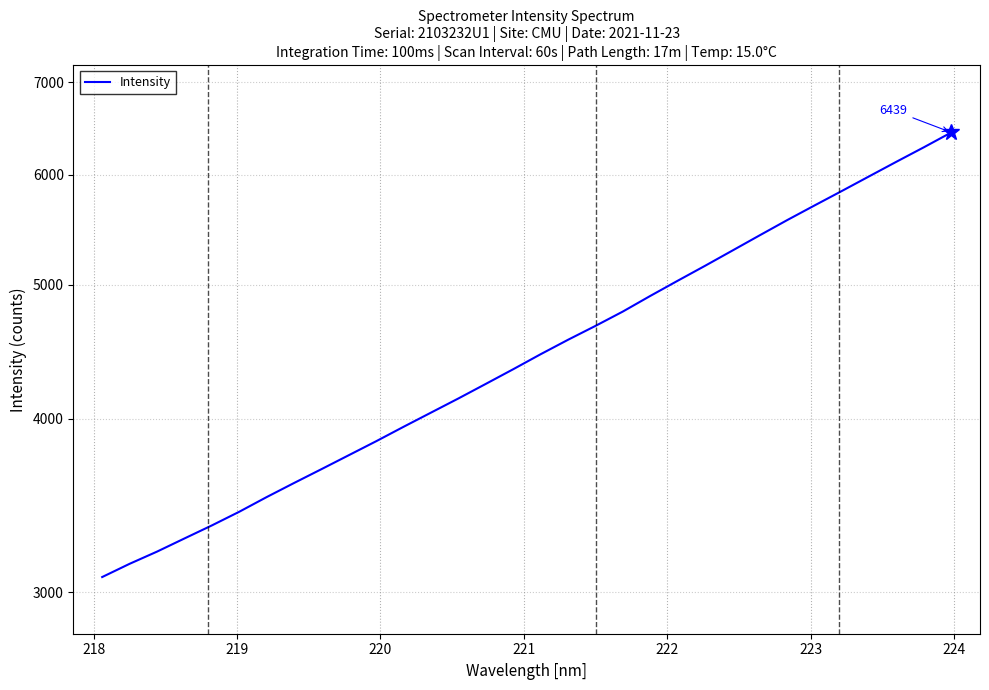

Reading left to right, what are all the values shown in this chart?

3076.4	3144.8	3209.1	3280.0	3351.9	3428.9	3513.5	3596.8	3680.4	3766.9	3855.5	3949.1	4043.1	4139.3	4240.7	4345.2	4454.7	4562.8	4669.1	4781.7	4907.2	5032.4	5159.0	5291.3	5427.4	5565.7	5703.0	5841.9	5986.2	6133.4	6282.2	6438.5